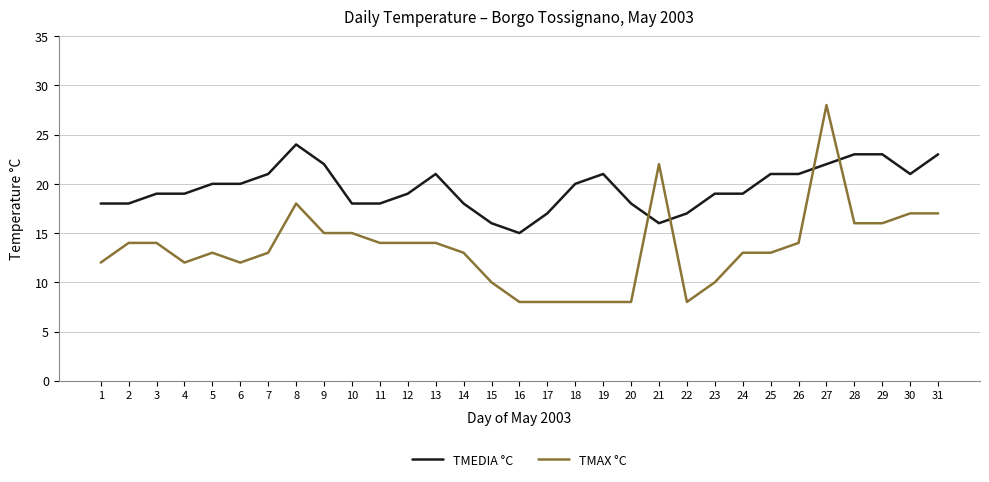

How many lines are shown in the chart?

2